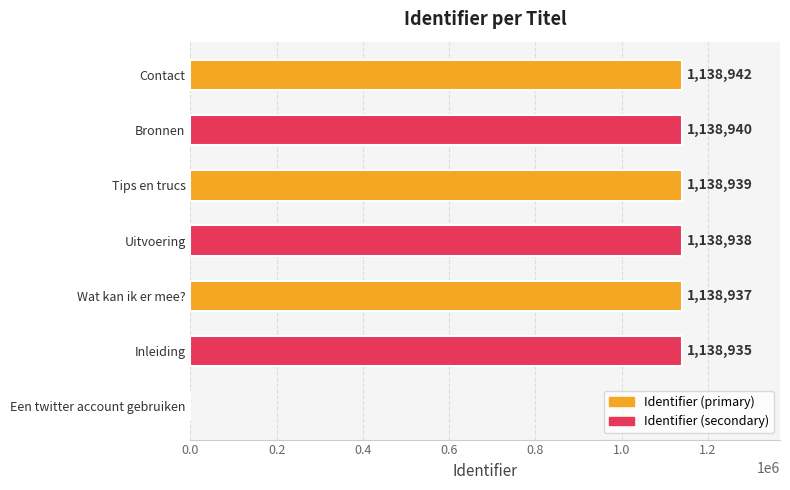

What is the change in value from Een twitter account gebruiken to Tips en trucs?

+1138939